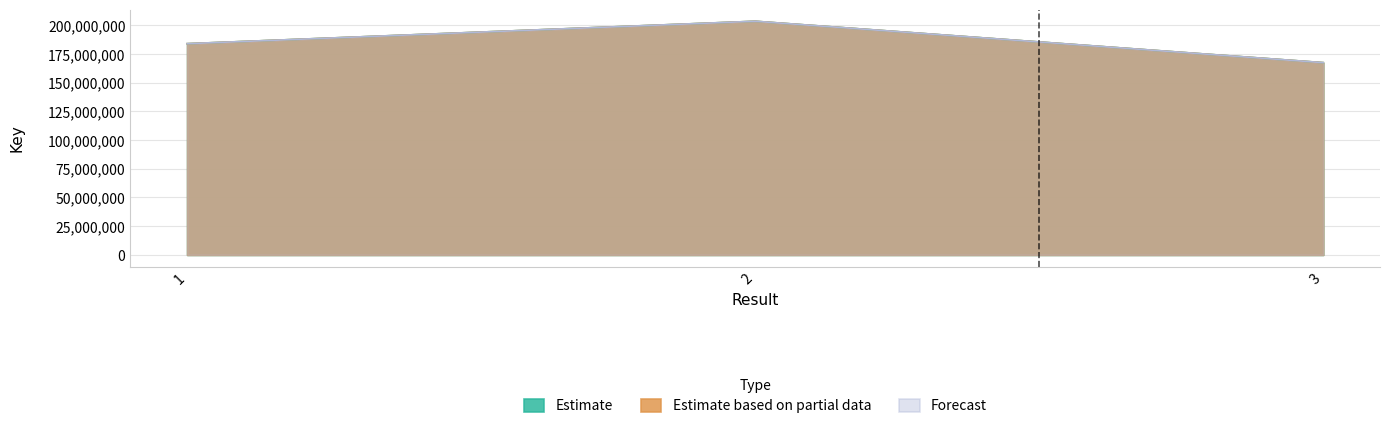

Which category has the lowest value across all series?

3